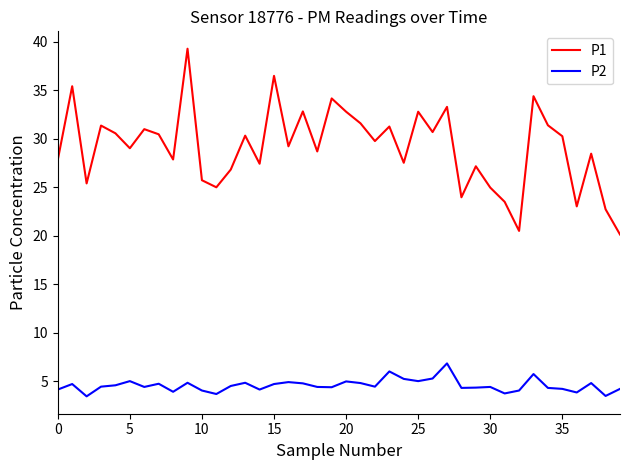

What is the smallest value displayed?

3.4